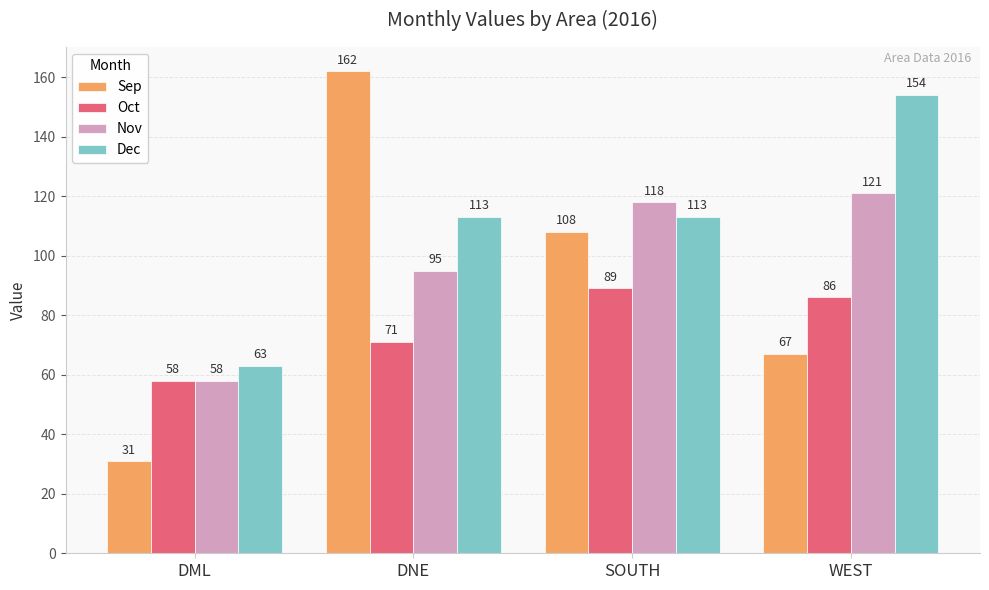

Which series has the largest range (max minus min)?

Sep